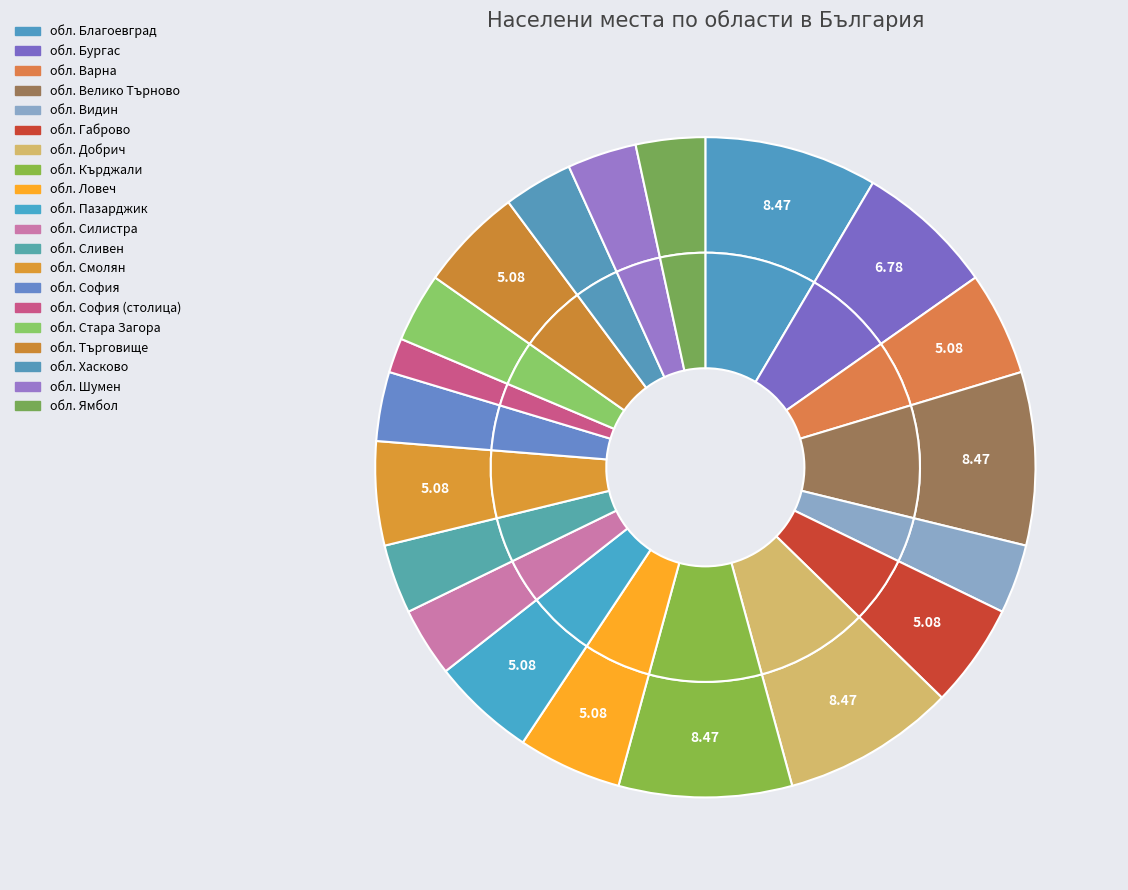

Which slice is the smallest?

обл. София (столица)